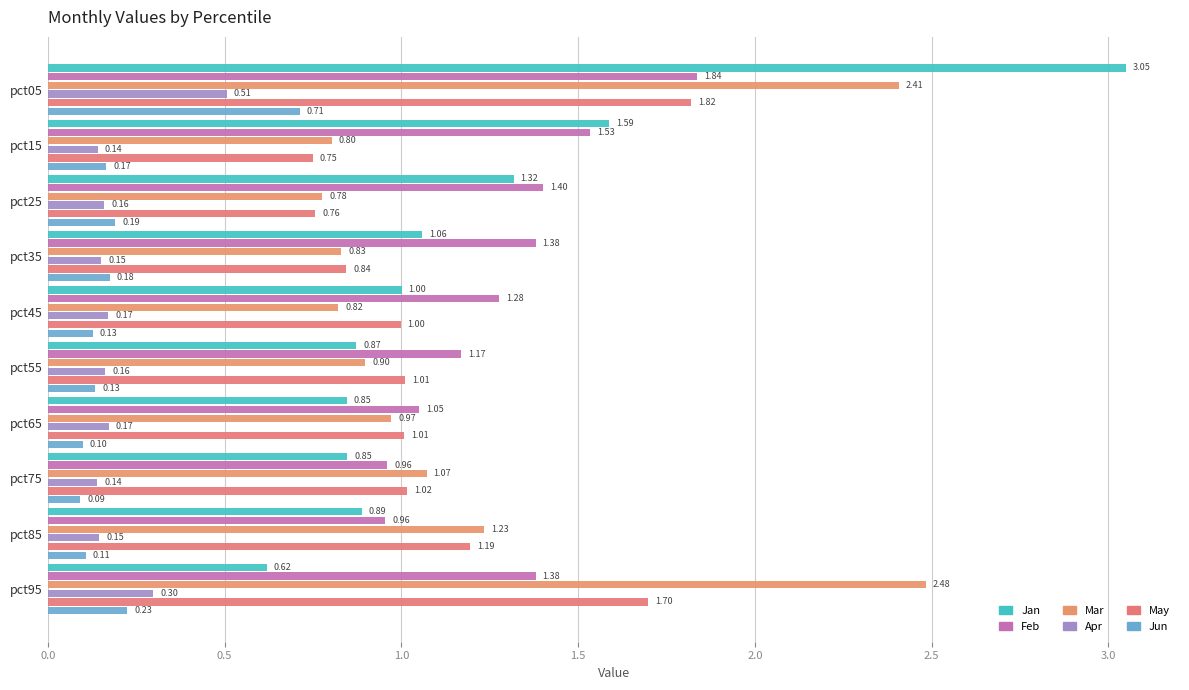

Reading left to right, list all the values displayed in this chart.

Jan: 3.1	1.6	1.3	1.1	1.0	0.9	0.8	0.8	0.9	0.6
Feb: 1.8	1.5	1.4	1.4	1.3	1.2	1.0	1.0	1.0	1.4
Mar: 2.4	0.8	0.8	0.8	0.8	0.9	1.0	1.1	1.2	2.5
Apr: 0.5	0.1	0.2	0.2	0.2	0.2	0.2	0.1	0.1	0.3
May: 1.8	0.7	0.8	0.8	1.0	1.0	1.0	1.0	1.2	1.7
Jun: 0.7	0.2	0.2	0.2	0.1	0.1	0.1	0.1	0.1	0.2